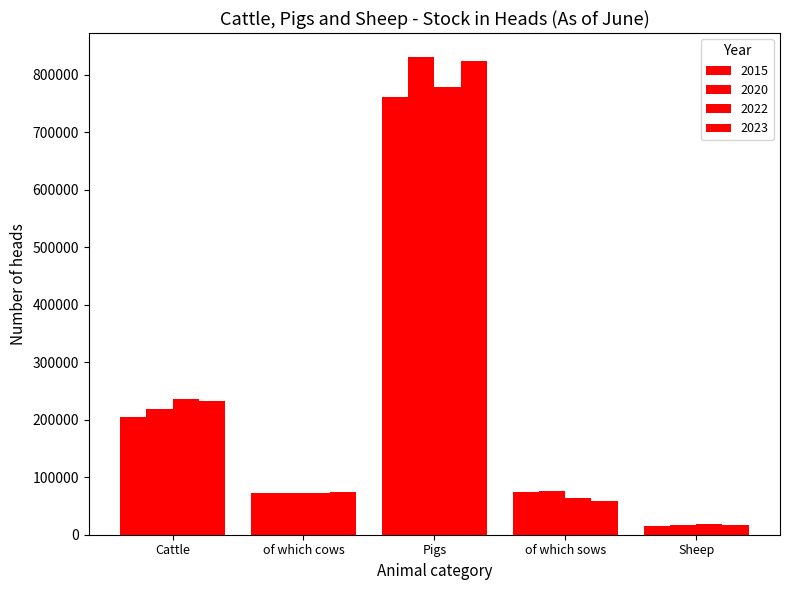

What is the difference between the 2015 values at of which cows and Cattle?

131544